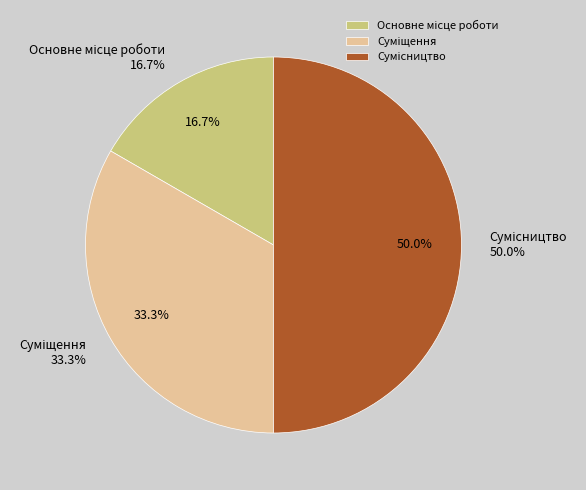

True or false: Сумісництво accounts for 41% of the total.

False